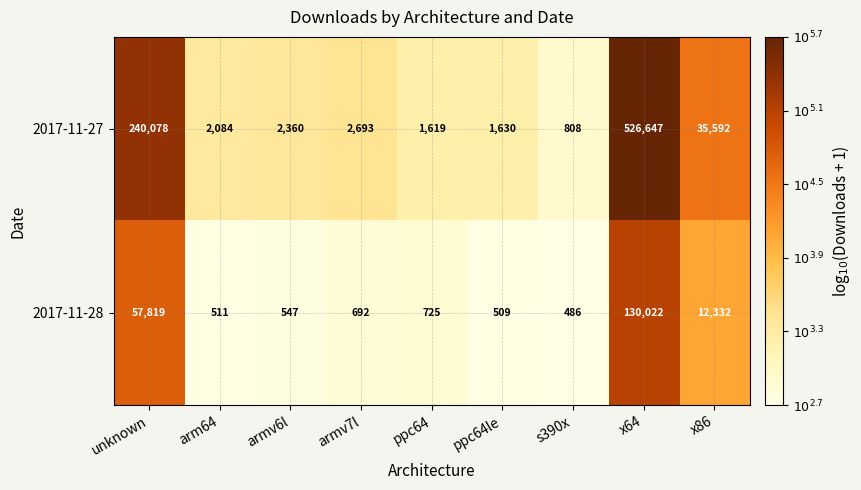

Reading left to right, extract all data points from this chart.

2017-11-27: 240078	2084	2360	2693	1619	1630	808	526647	35592
2017-11-28: 57819	511	547	692	725	509	486	130022	12332